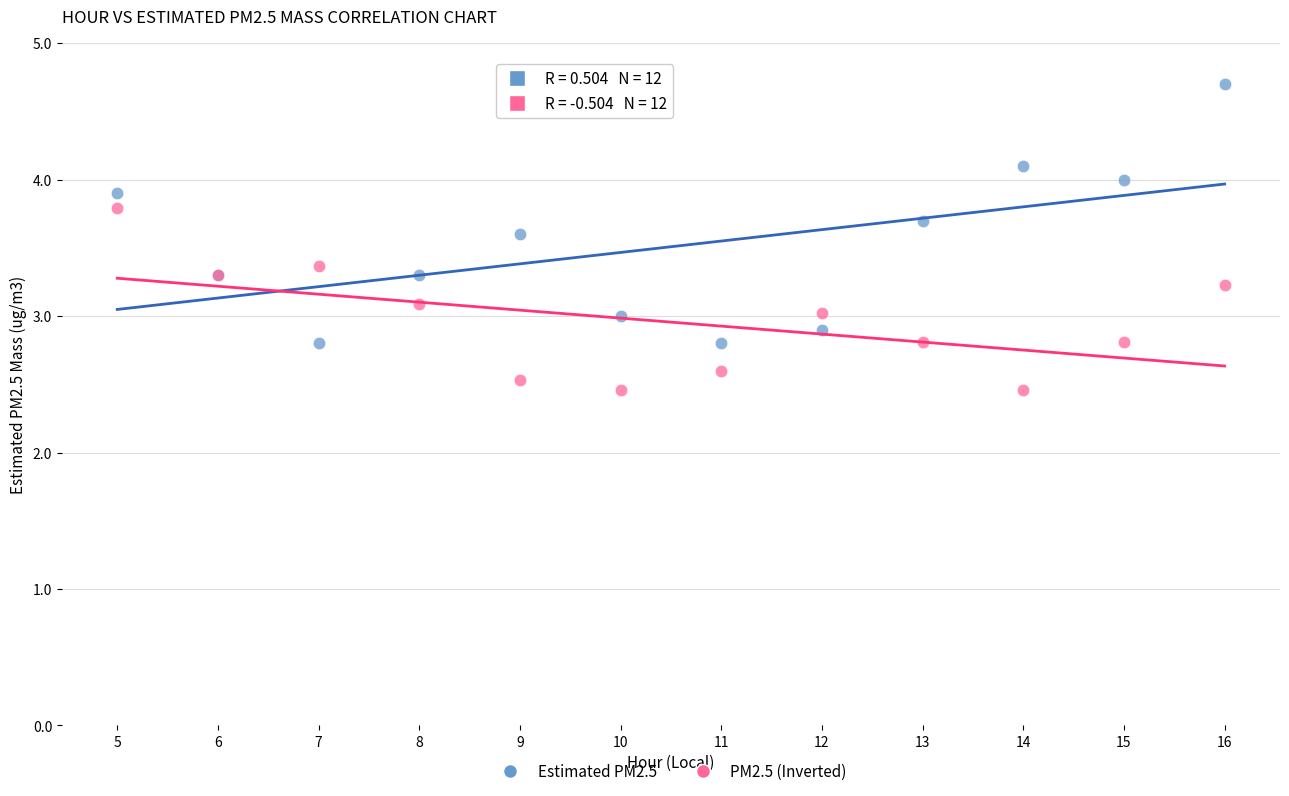

Which series has the largest Y range (max minus min)?

Estimated PM2.5